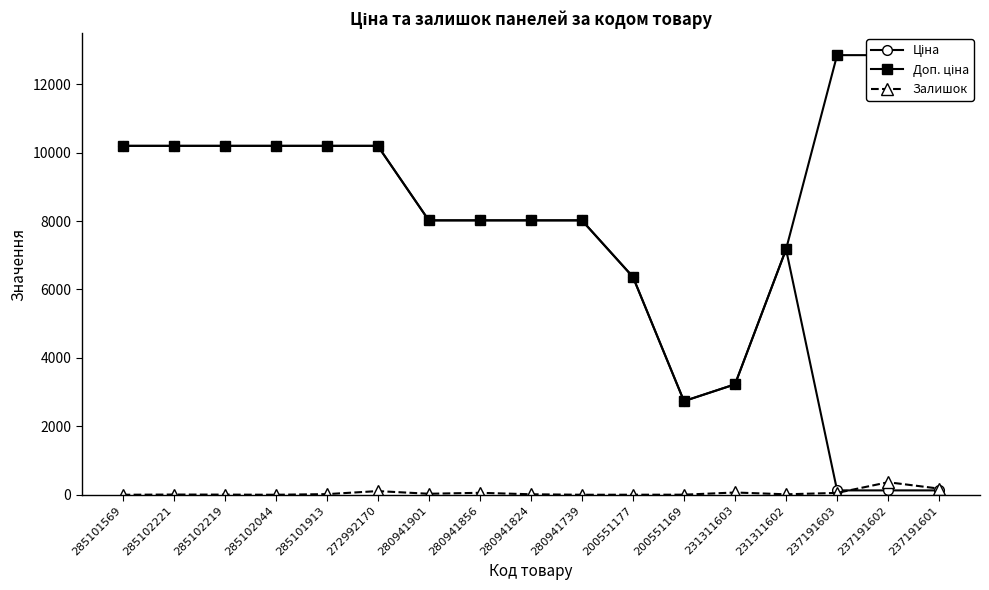

List the labels in order of Залишок value, largest first.

237191602, 237191601, 272992170, 231311603, 280941856, 237191603, 280941901, 285101913, 280941824, 231311602, 285102221, 285102219, 200551169, 200551177, 285101569, 285102044, 280941739